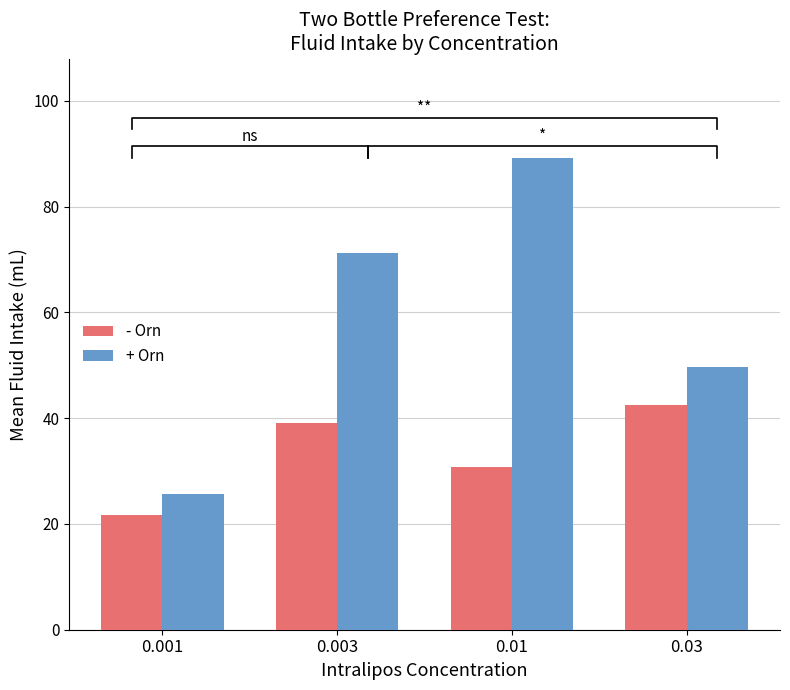

What is the sum of the - Orn values at 0.01 and 0.003?

69.8